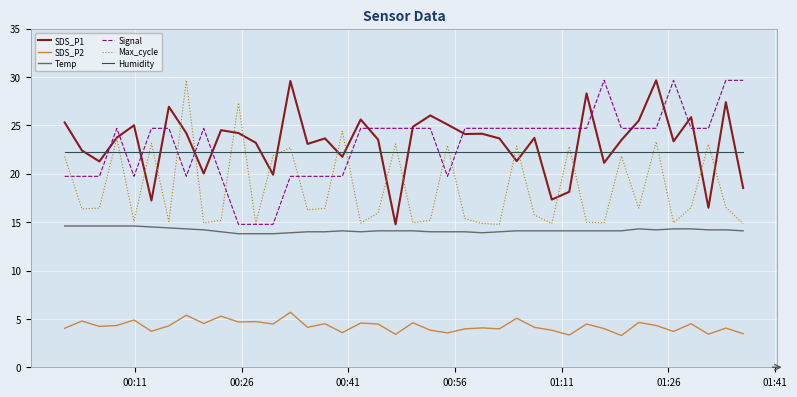

What is the smallest value displayed?

3.3